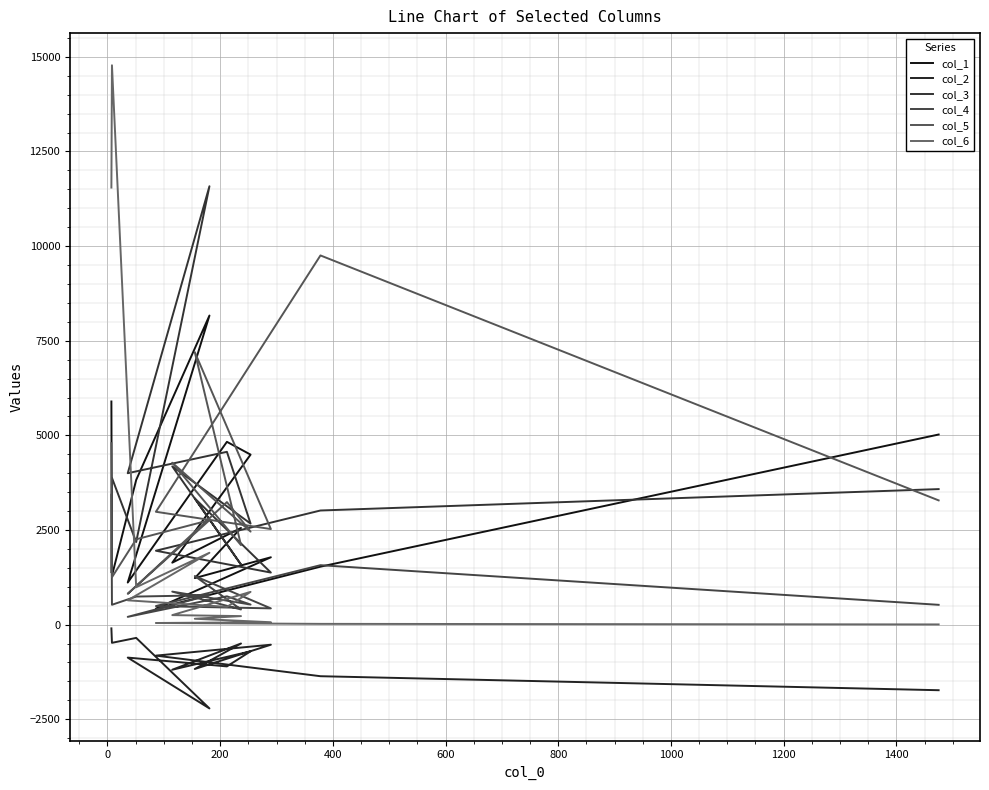

True or false: col_1 and col_3 intersect in this chart.

True